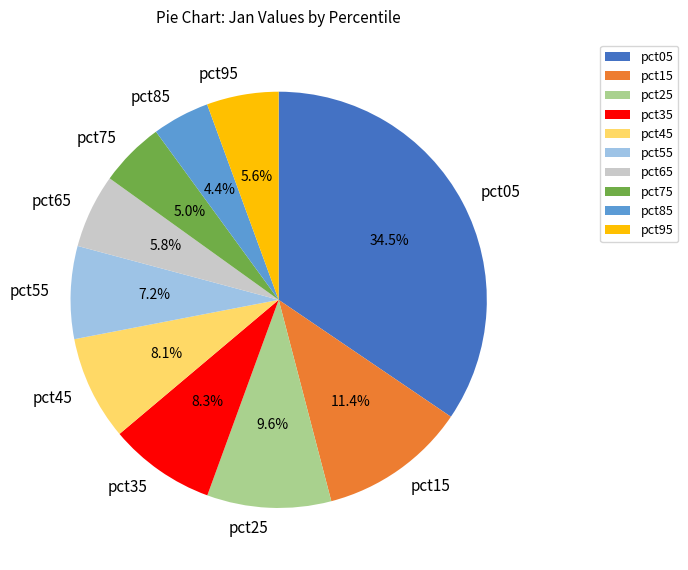

Is there a majority slice in this chart?

No